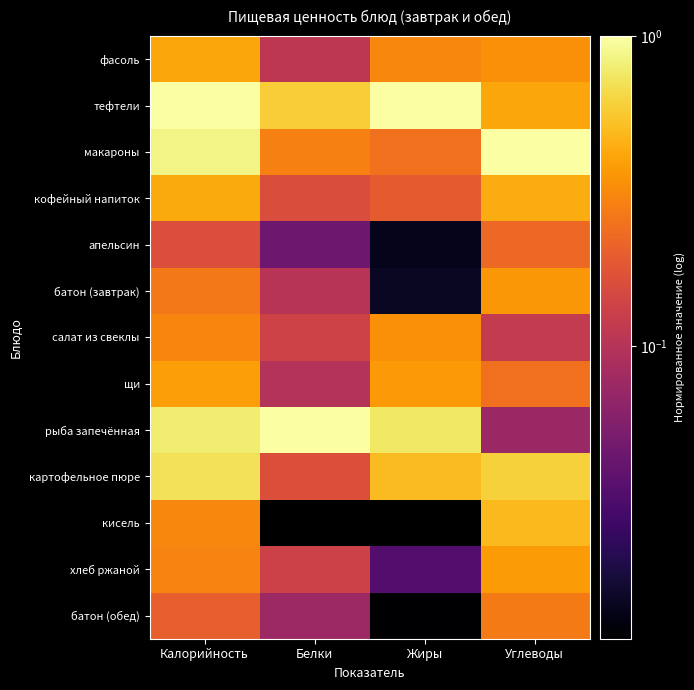

What is the spread (max minus min) of values at Жиры?

1.0